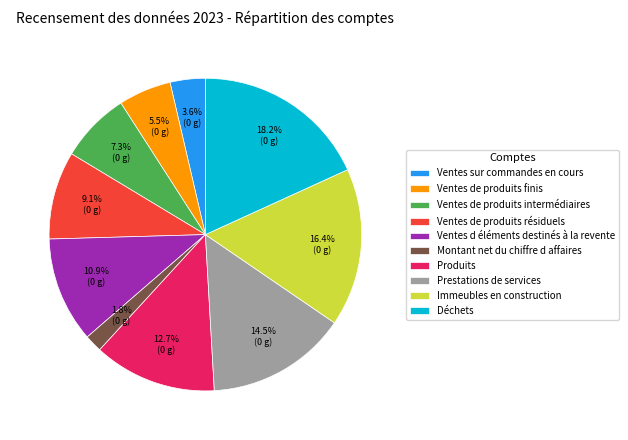

How many slices are in this pie chart?

10